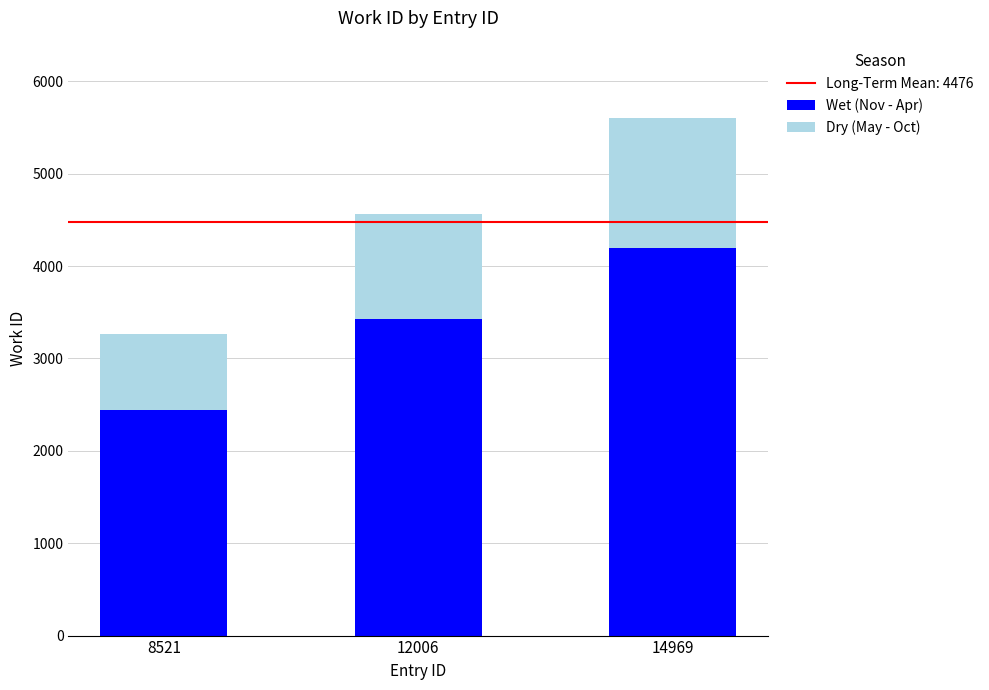

What is the value of the Wet (Nov - Apr) bar at the 3rd from the left?

4200.0